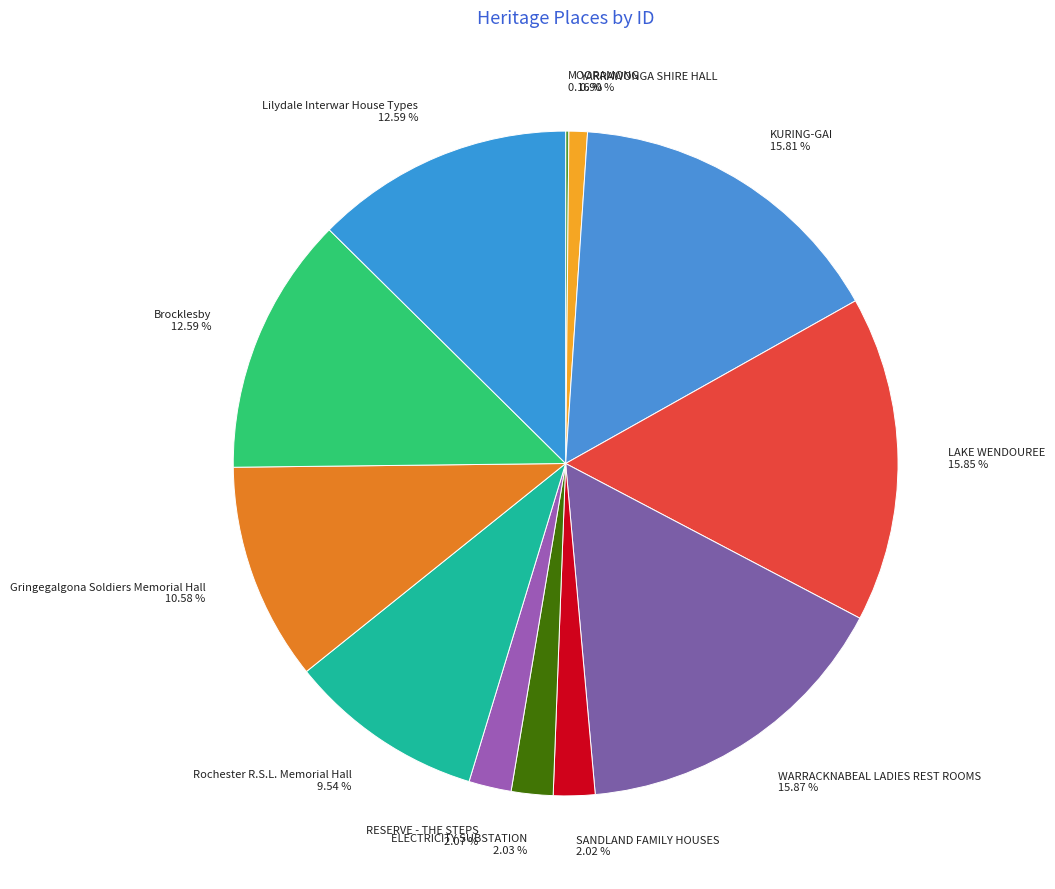

Approximately how many times larger is the value at LAKE WENDOUREE compared to Rochester R.S.L. Memorial Hall?

1.7